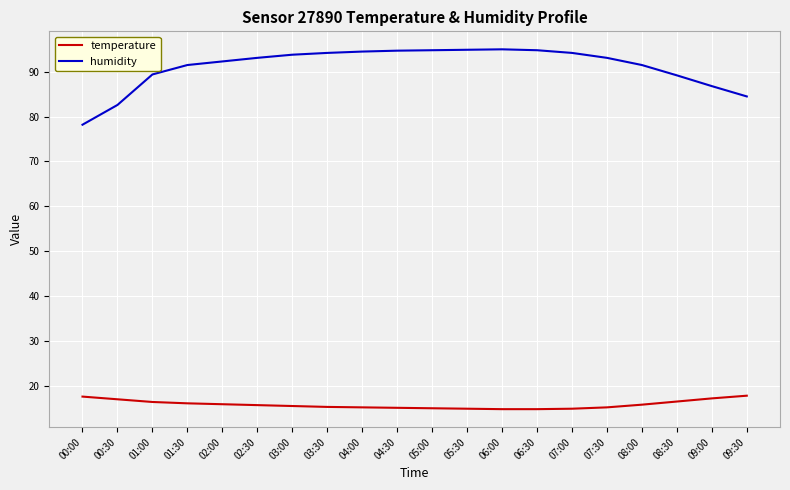

Is it true that humidity equals 84.5 at 09:30?

True